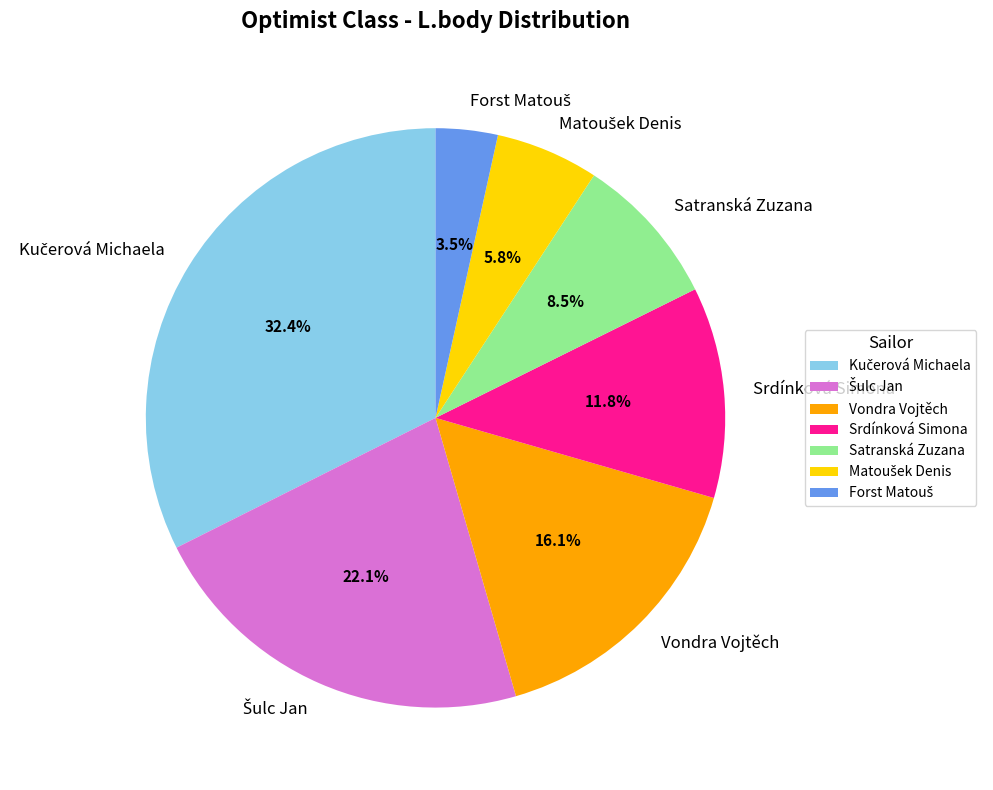

What portion of the pie excludes Satranská Zuzana?

91.5%